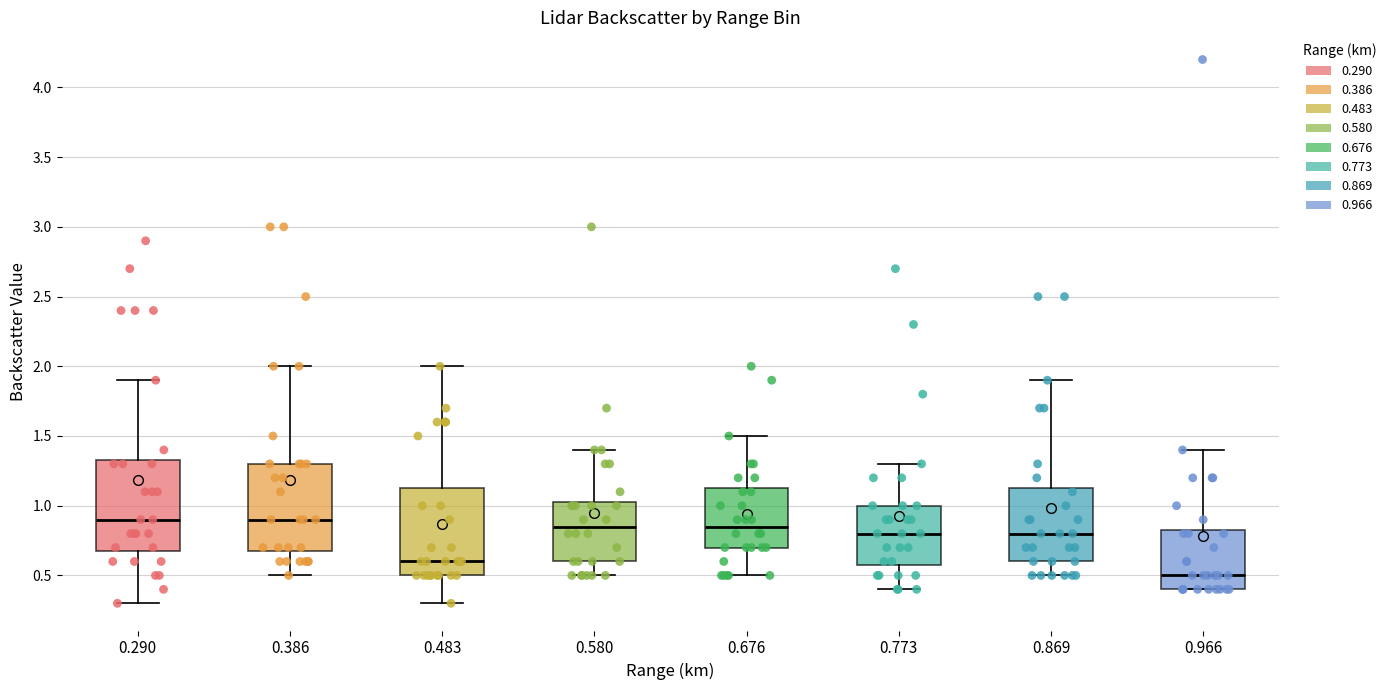

Reading left to right, read every box against the y-axis: the position of its median line, the range the box covers, and the ends of its whiskers. The values are not printed on the chart, so give them approximately, as read against the axis.

0.290: median 0.90, box 0.70 to 1.35, whiskers 0.30 to 1.90
0.386: median 0.90, box 0.70 to 1.30, whiskers 0.50 to 2.00
0.483: median 0.60, box 0.50 to 1.15, whiskers 0.30 to 2.00
0.580: median 0.85, box 0.60 to 1.05, whiskers 0.50 to 1.40
0.676: median 0.85, box 0.70 to 1.15, whiskers 0.50 to 1.50
0.773: median 0.80, box 0.60 to 1.00, whiskers 0.40 to 1.30
0.869: median 0.80, box 0.60 to 1.15, whiskers 0.50 to 1.90
0.966: median 0.50, box 0.40 to 0.85, whiskers 0.40 to 1.40